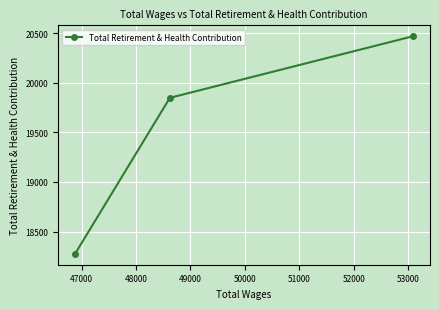

What is the greatest value displayed?

20469